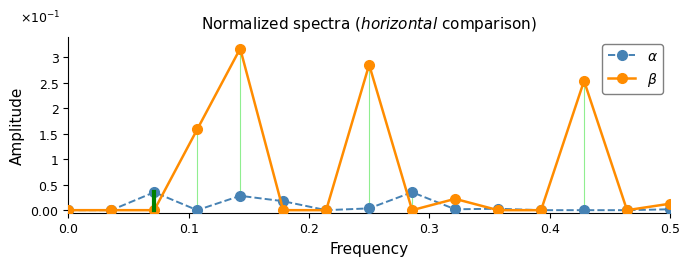

Is this an area chart (filled region under the line)?

No